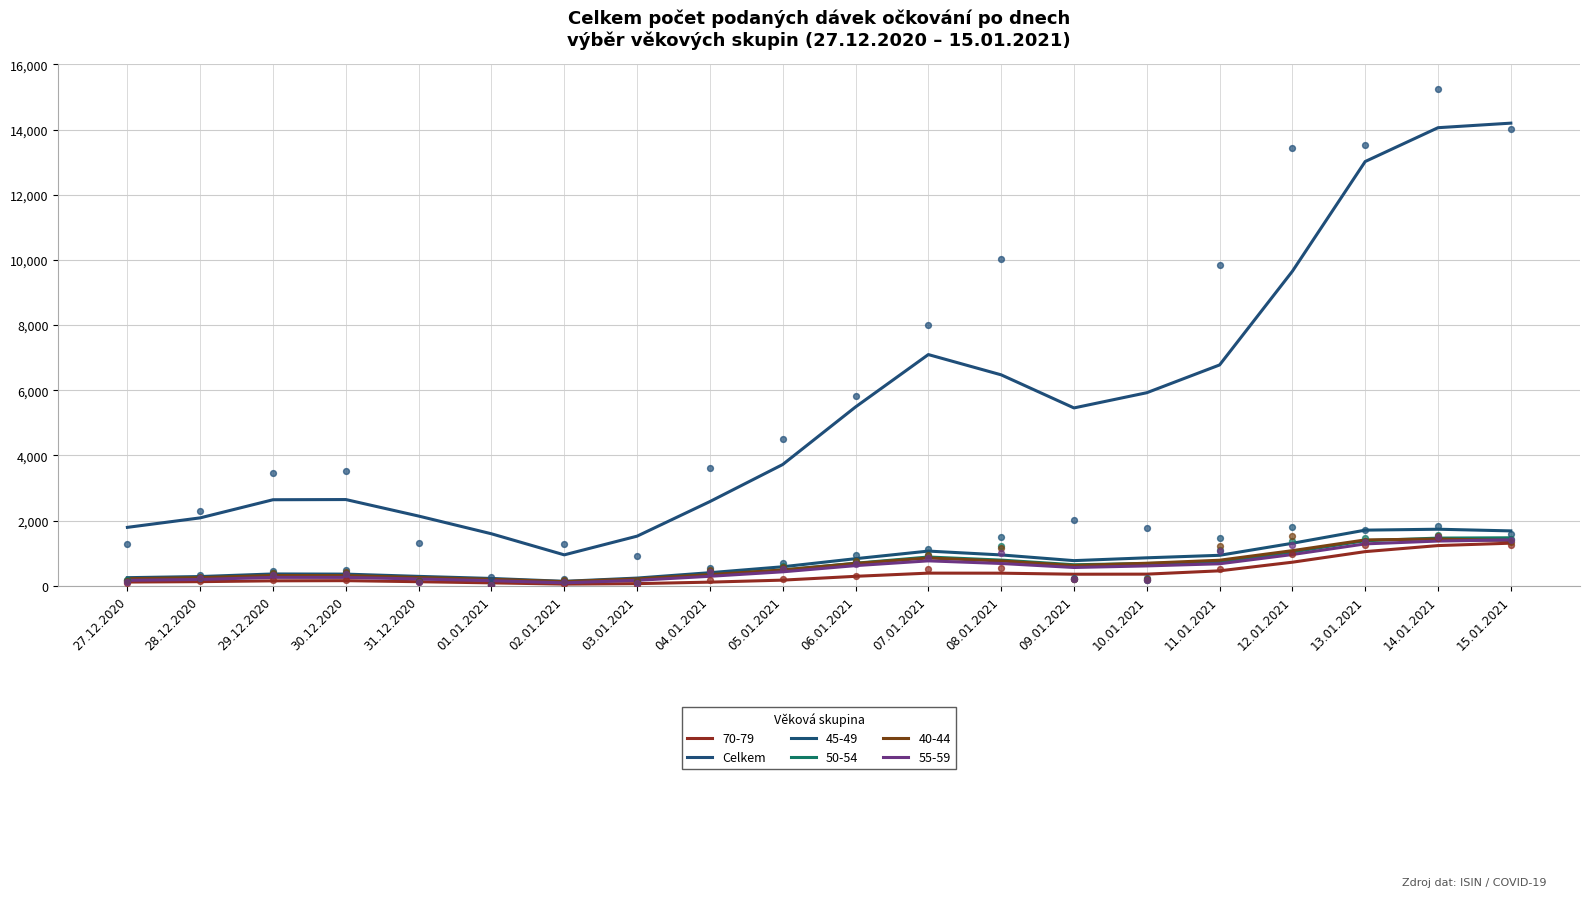

What is the ratio of the value at 11.01.2021 to the value at 27.12.2020?

3.8